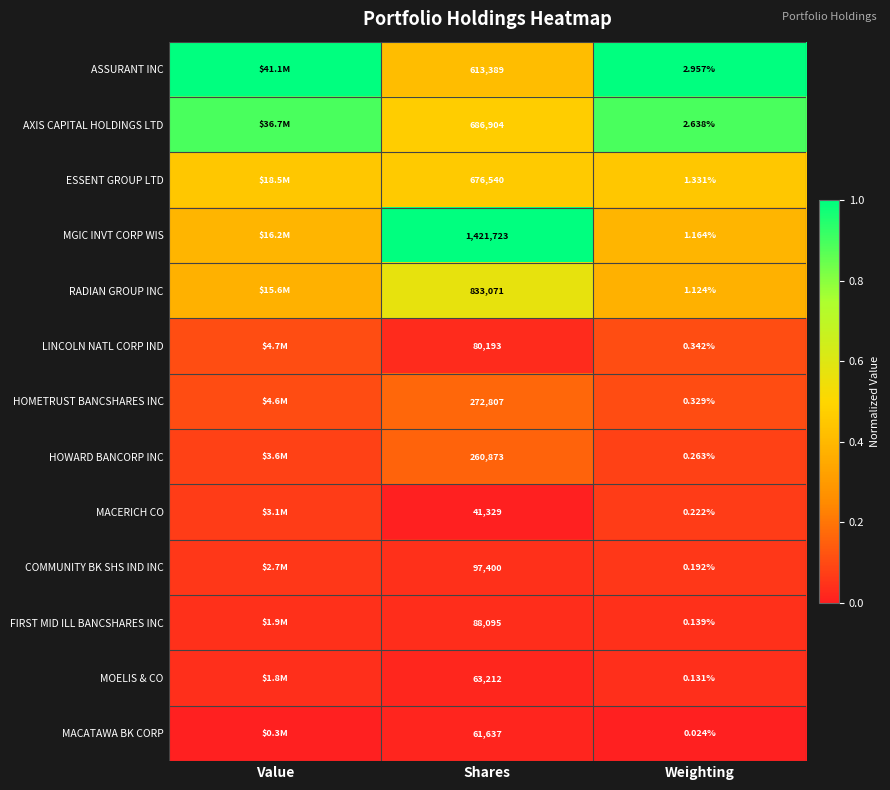

Rank the series at Weighting from highest to lowest value.

ASSURANT INC, AXIS CAPITAL HOLDINGS LTD, ESSENT GROUP LTD, MGIC INVT CORP WIS, RADIAN GROUP INC, LINCOLN NATL CORP IND, HOMETRUST BANCSHARES INC, HOWARD BANCORP INC, MACERICH CO, COMMUNITY BK SHS IND INC, FIRST MID ILL BANCSHARES INC, MOELIS & CO, MACATAWA BK CORP